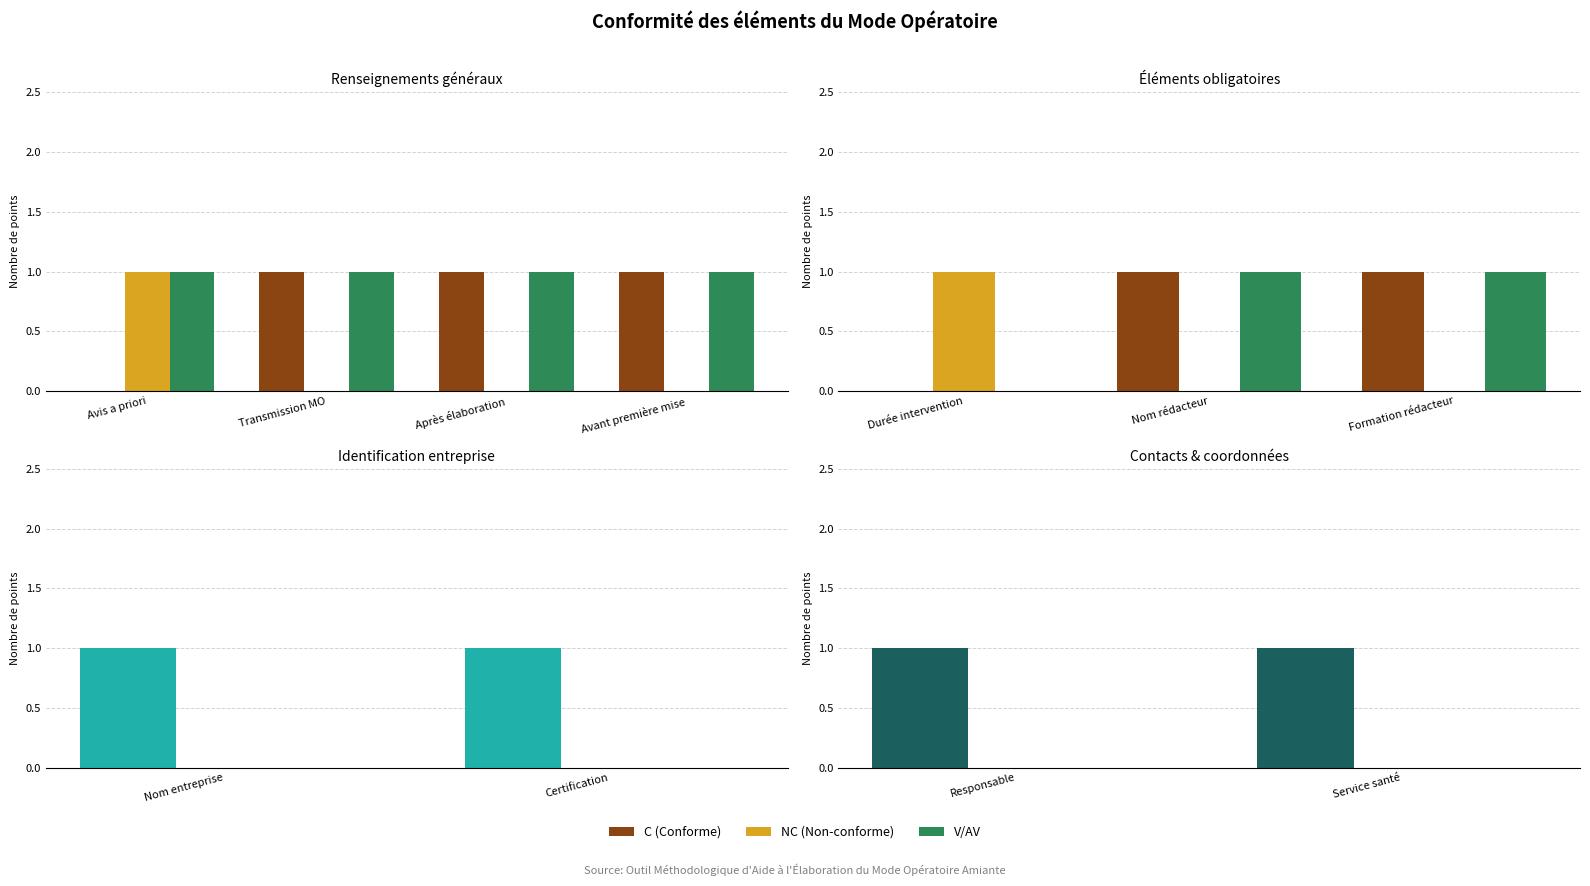

Which series has the largest total across all categories?

C (Conforme)